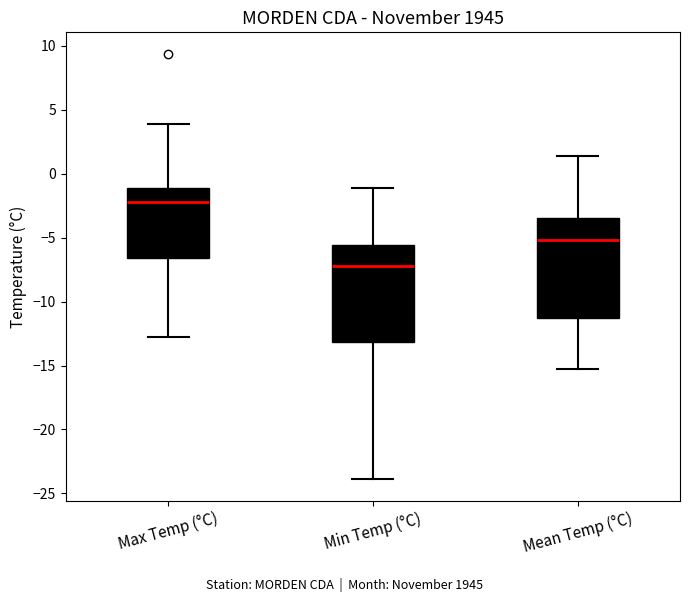

Which box's median line is the lowest?

Min Temp (°C)